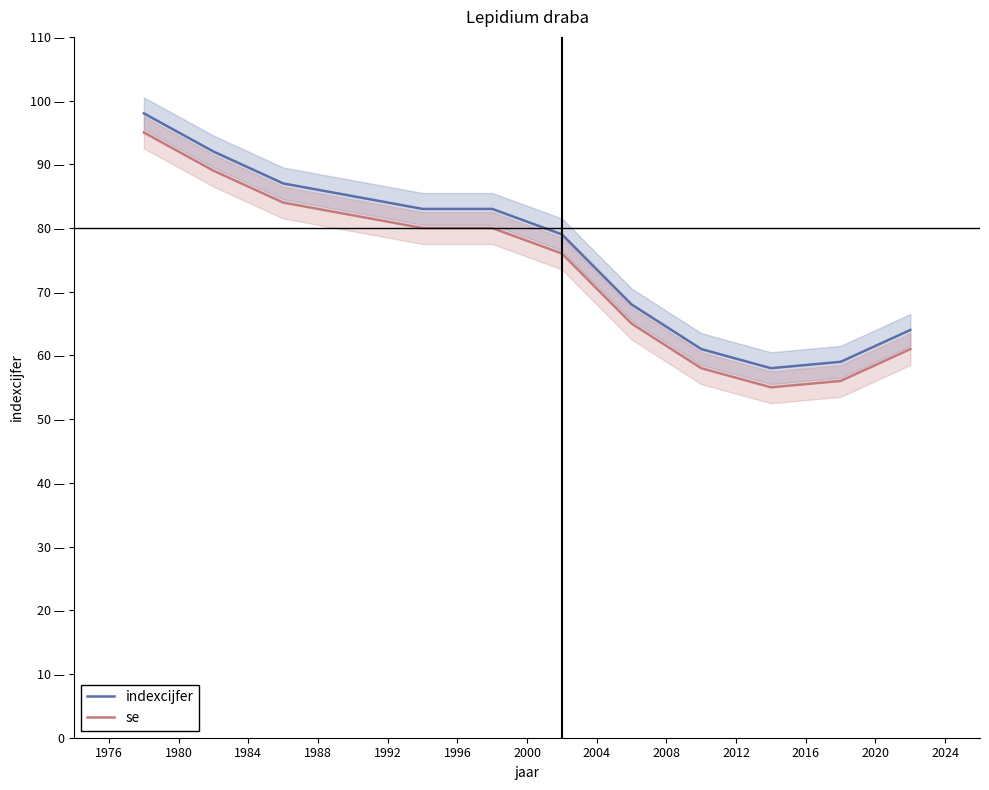

What is the minimum value for indexcijfer?

58